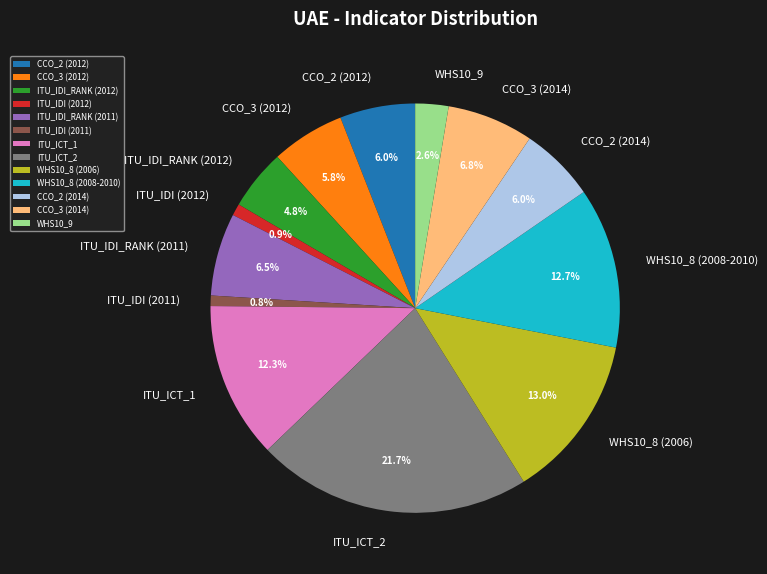

Is the sum of WHS10_9 and WHS10_8 (2006) greater than half?

No